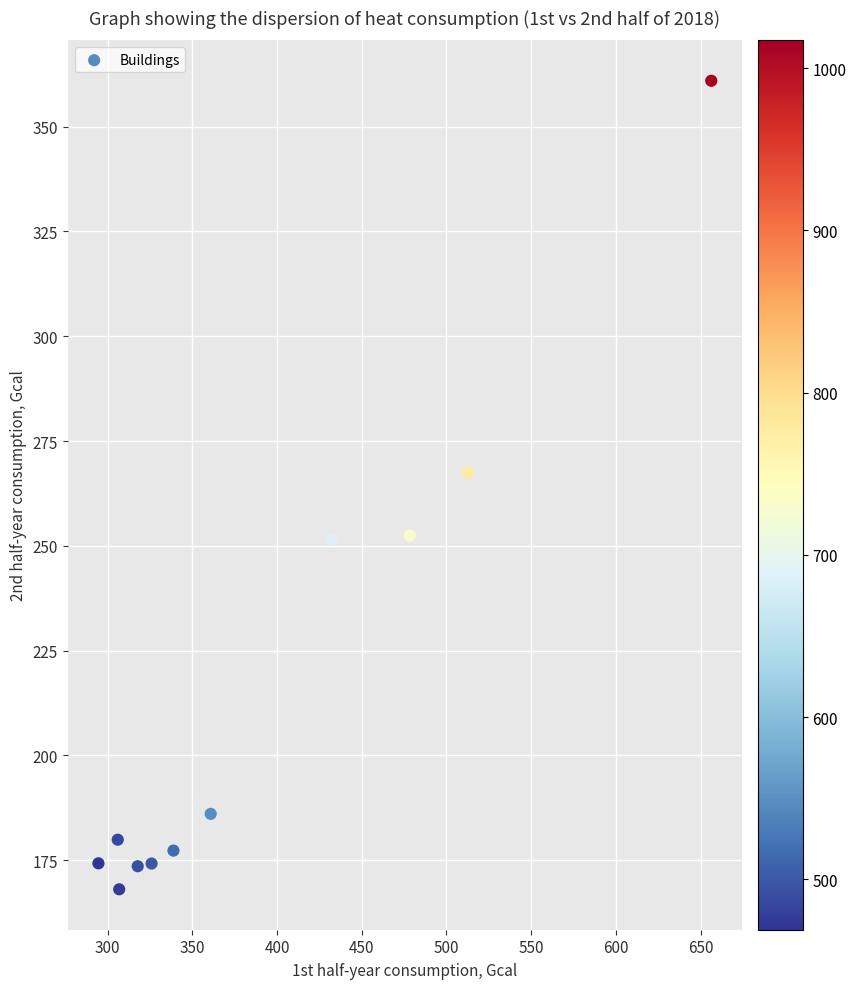

What is the range of X values (max minus min)?

361.6